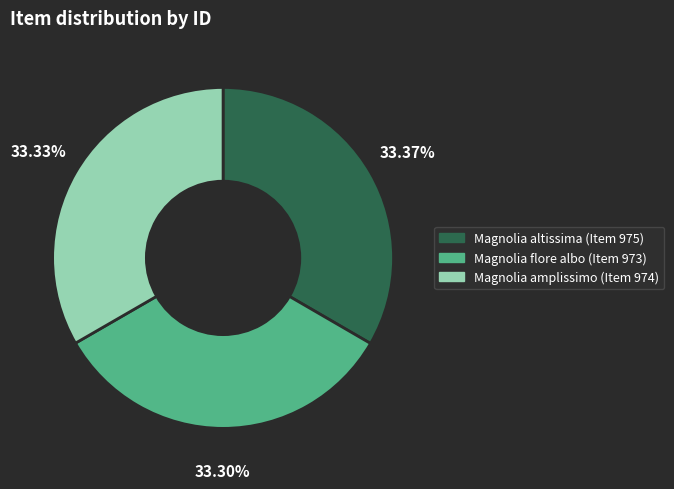

Is it true that Magnolia amplissimo (Item 974) is 46% of the pie?

False